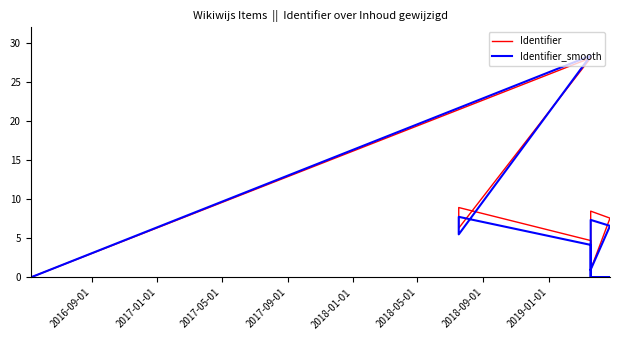

At how many categories does at least one series exceed 19?

1